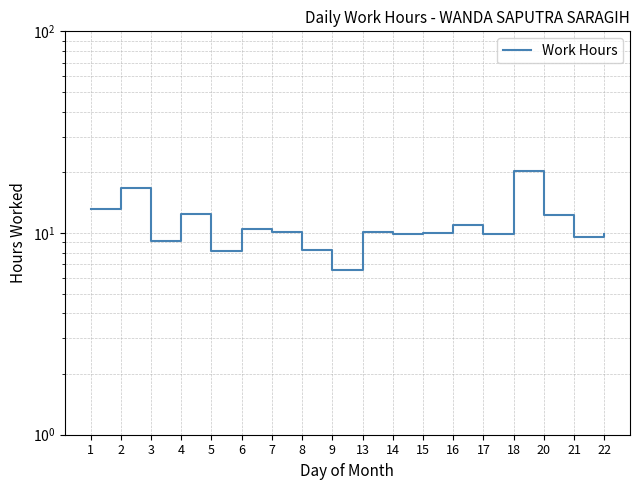

True or false: the data shows 5.2 at 15.

False